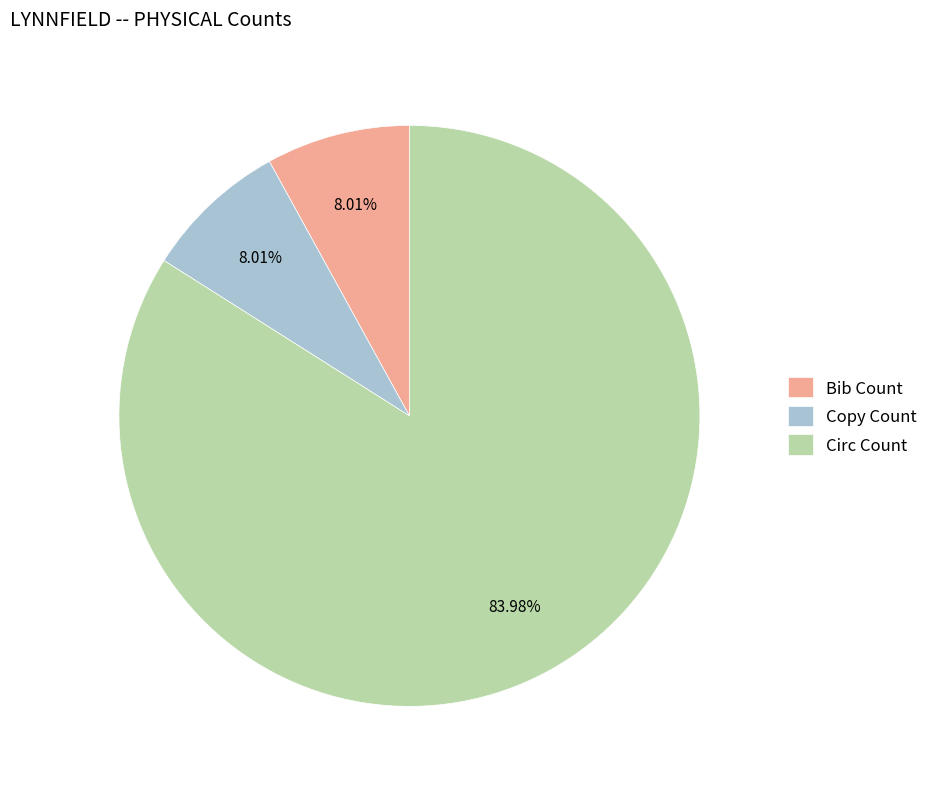

What is the ratio of the value at Circ Count to the value at Copy Count?

10.5